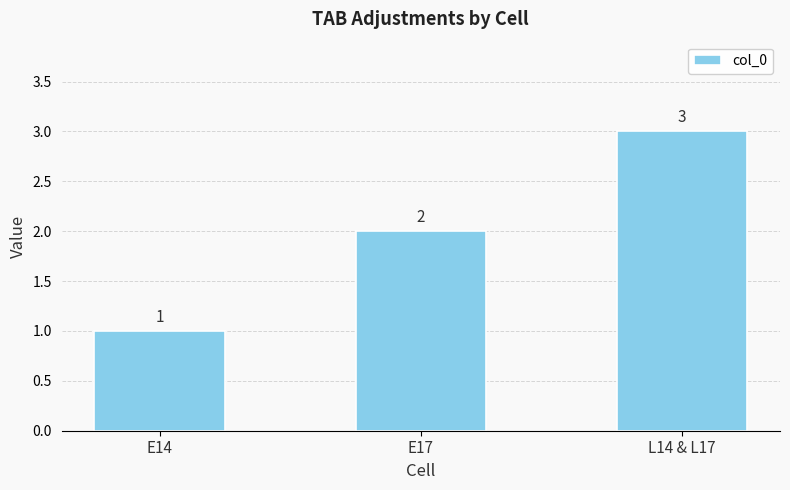

What is the approximate value at E14?

1